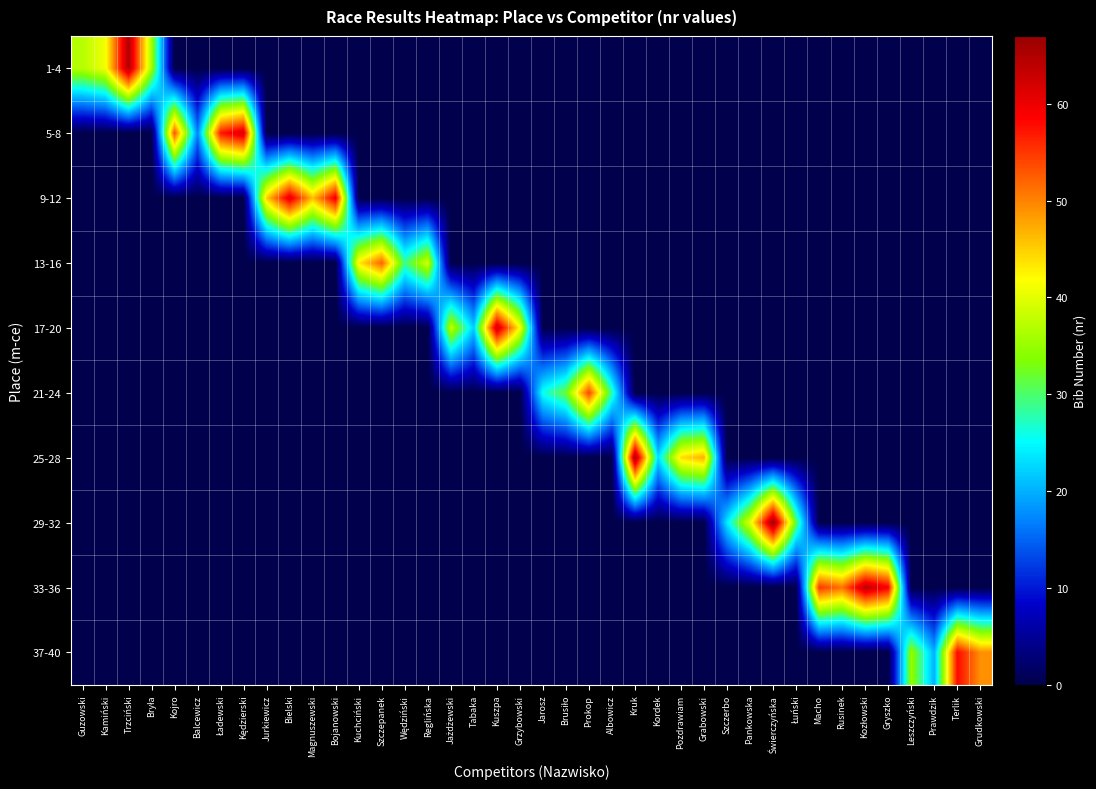

What is the total value across all series at Prokop?

54